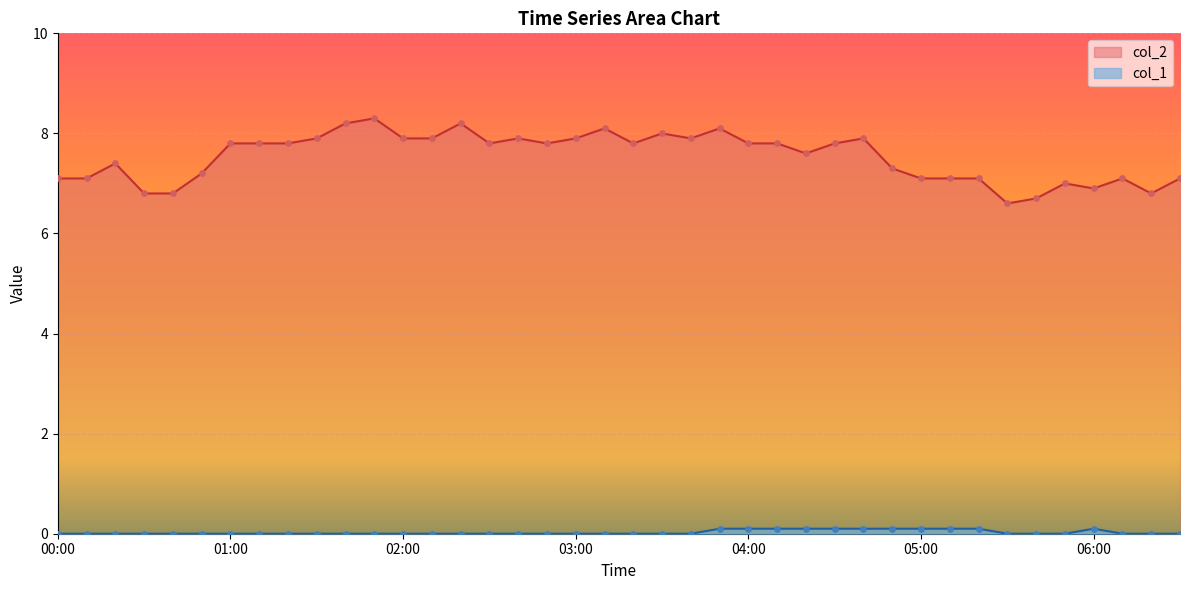

What are all the series names shown in the legend?

col_2, col_1